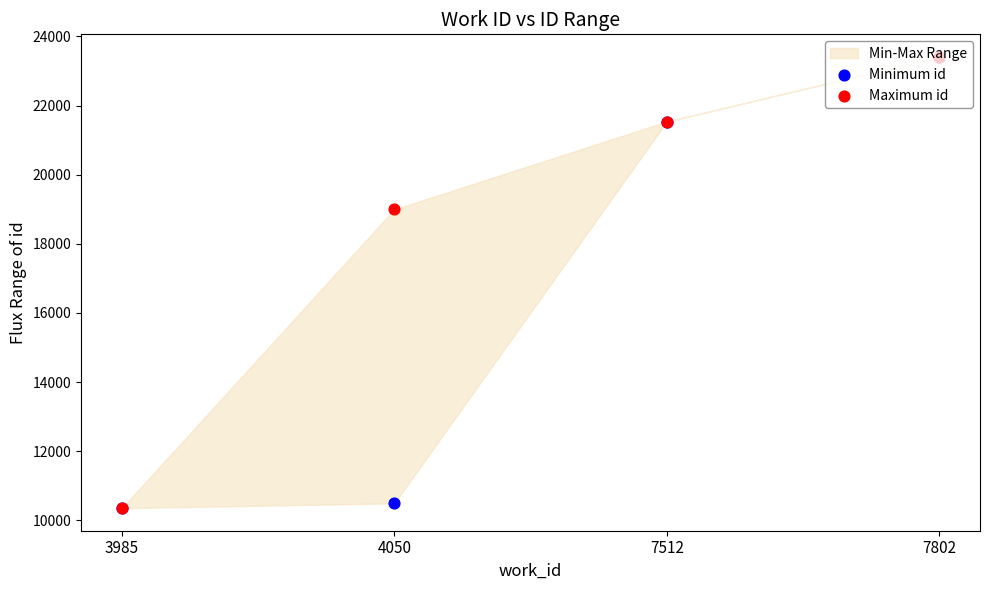

What is the total value across all series at 3985?

20700